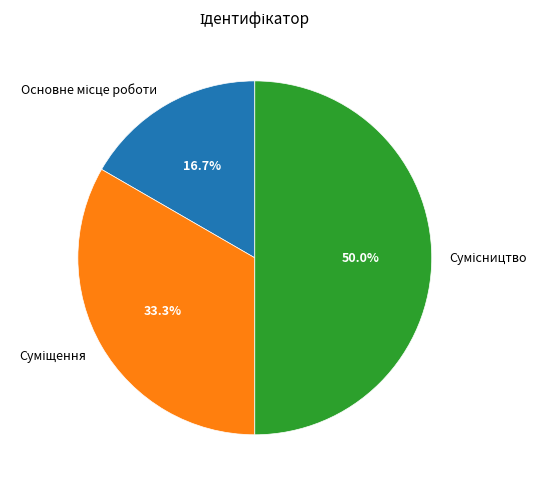

Between Сумісництво and Суміщення, which is larger?

Сумісництво